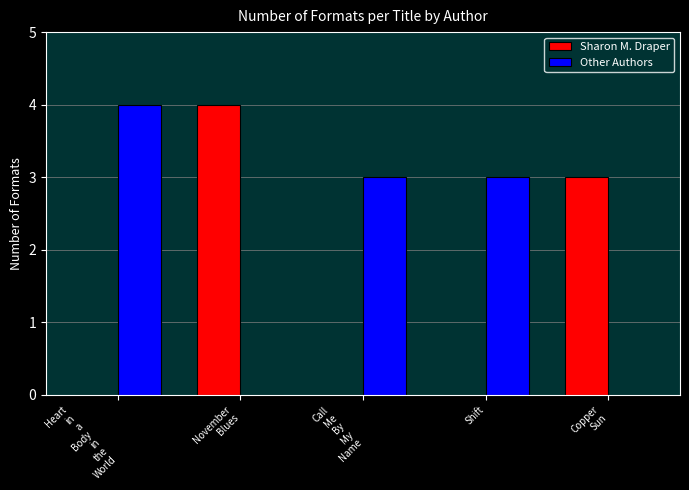

How many groups of bars are there?

5